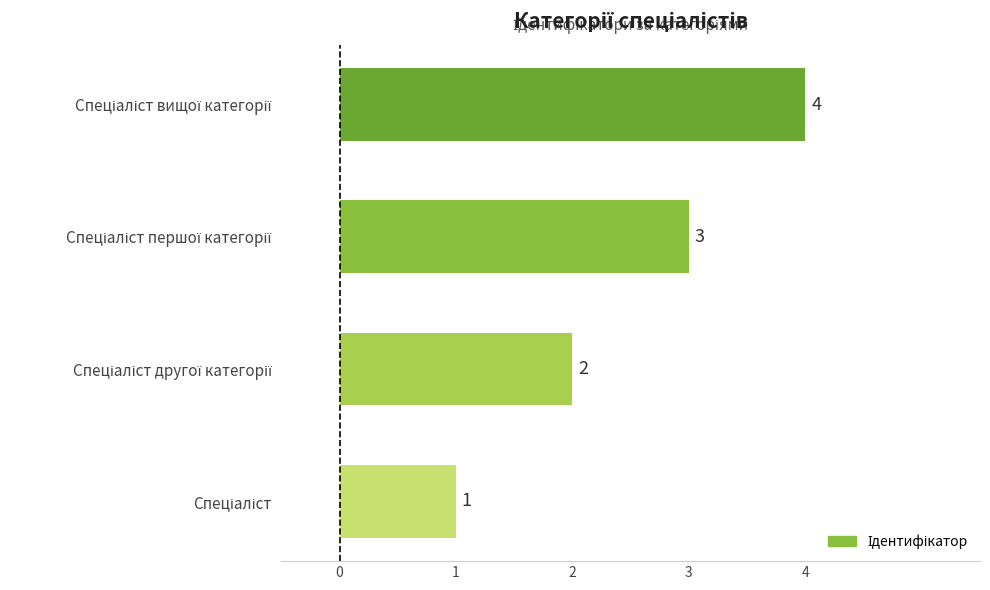

What is the maximum value shown in the chart?

4